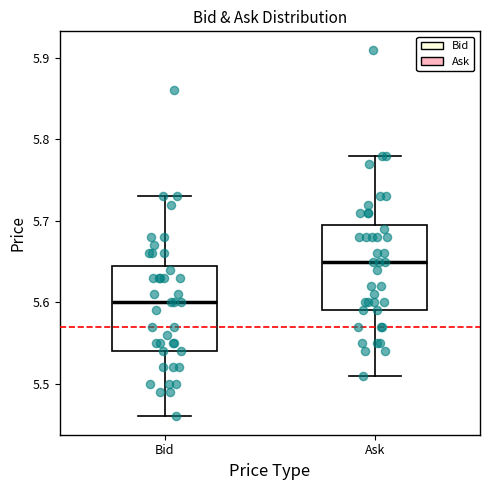

Reading left to right, transcribe this box plot: for each box, give where its median line is, the range the box spans, and where its two whiskers end, as read against the y-axis. The values are not printed on the chart, so give them approximately, as read against the axis.

Bid: median 5.60, box 5.54 to 5.65, whiskers 5.46 to 5.73
Ask: median 5.65, box 5.59 to 5.70, whiskers 5.51 to 5.78